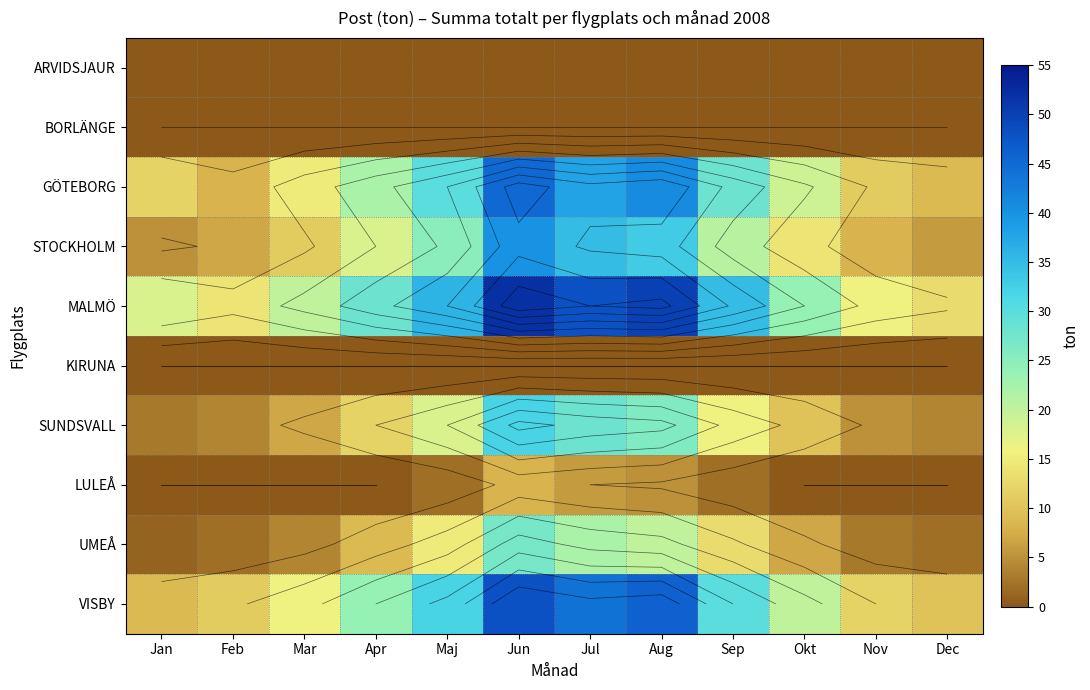

What is the difference between the maximum and second lowest values in the GÖTEBORG series?

36